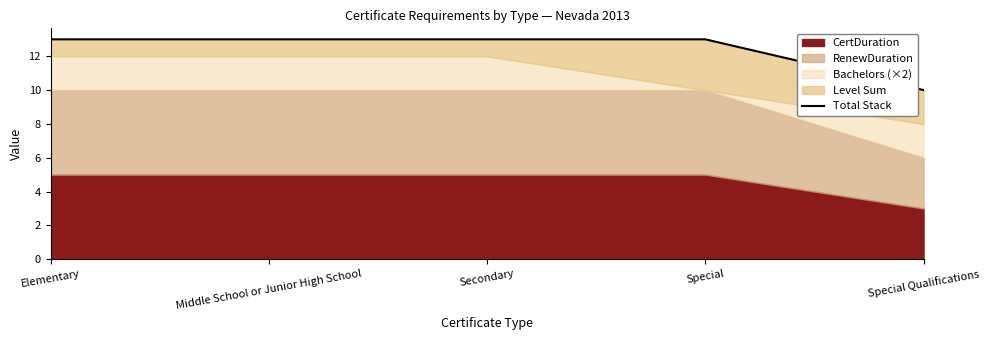

The chart shows a value of 20 at Middle School or Junior High School. True or false?

False